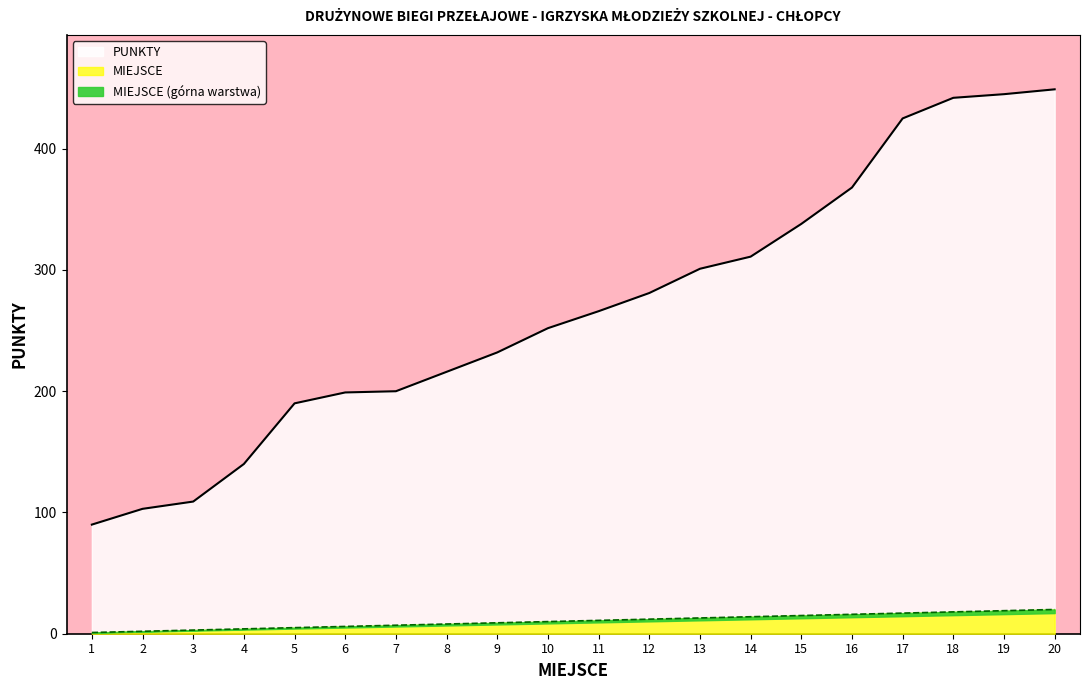

What is the difference between the MIEJSCE values at 13 and 14?

1